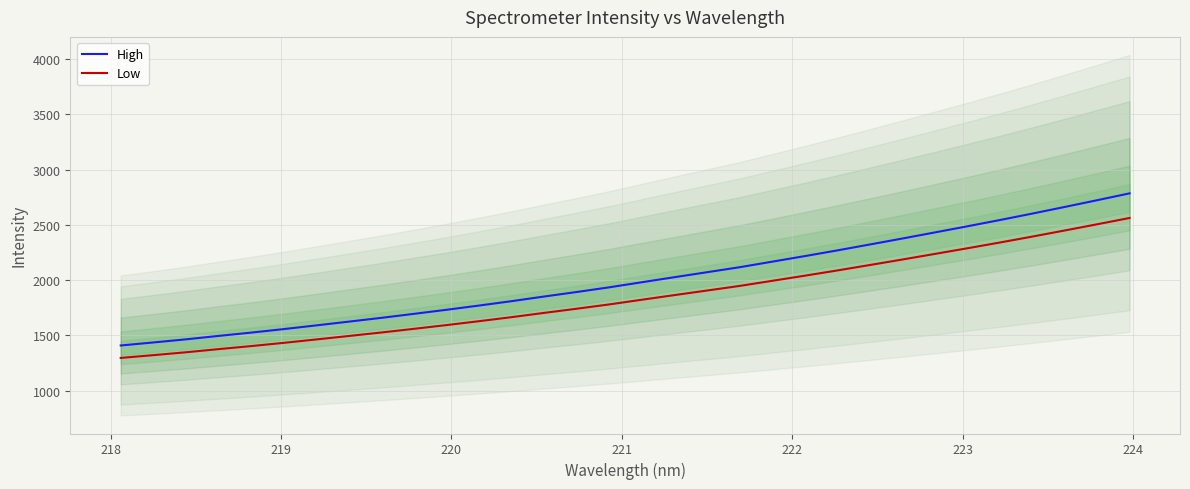

What is the maximum value for High?

2785.3